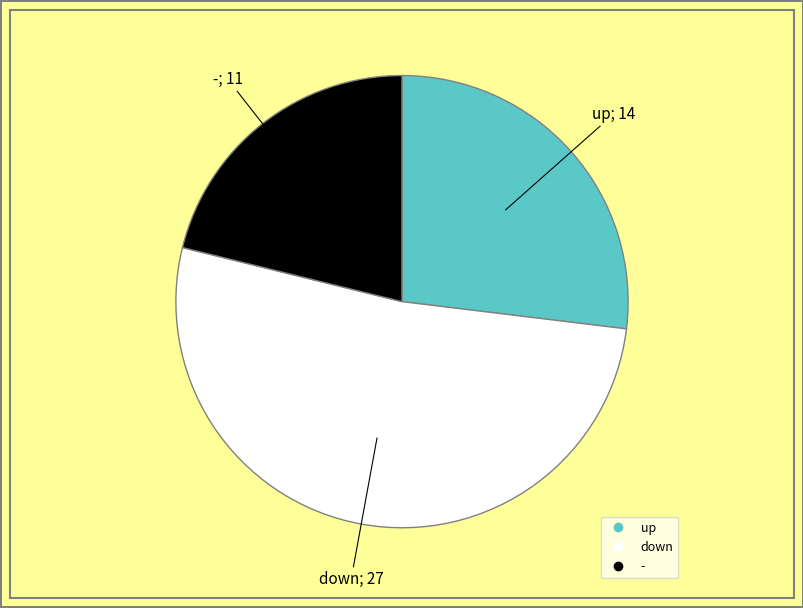

Rank the categories by value from lowest to highest.

-, up, down